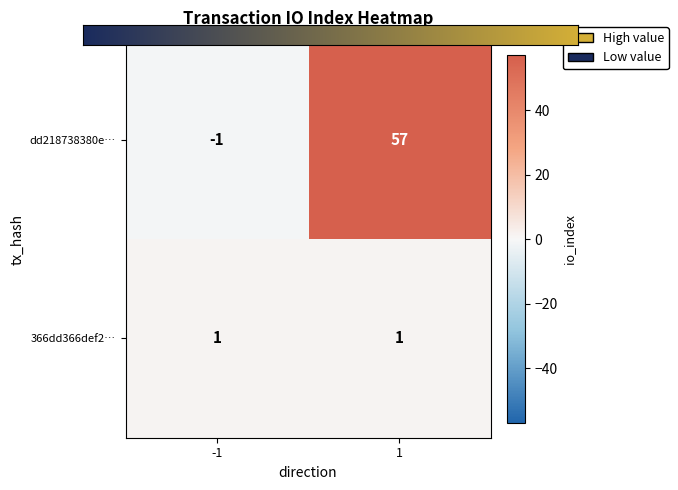

Which series changed the most between -1 and 1?

dd218738380e…